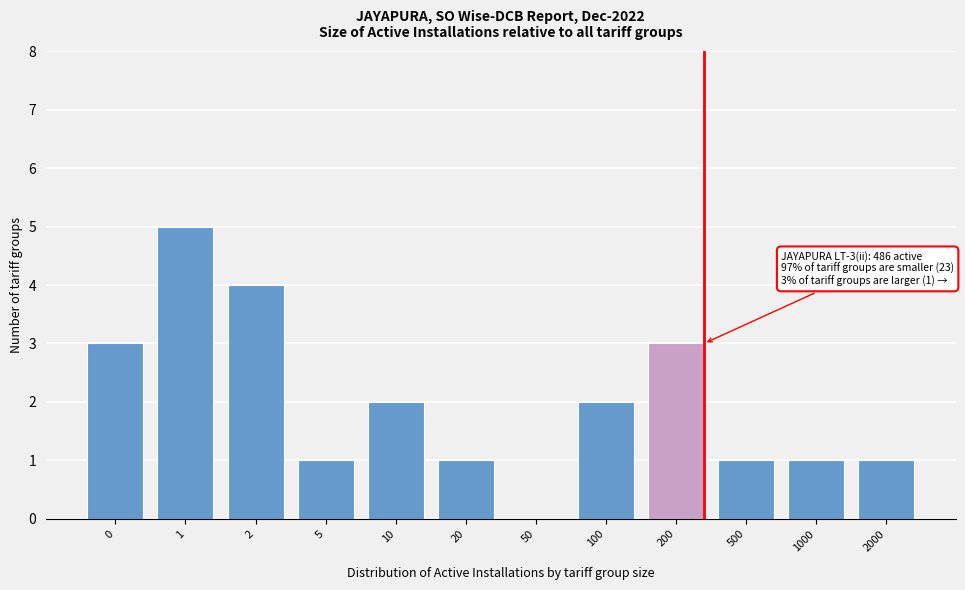

Reading right to left, list all the values displayed in this chart.

2000=1	1000=1	500=1	200=3	100=2	50=0	20=1	10=2	5=1	2=4	1=5	0=3